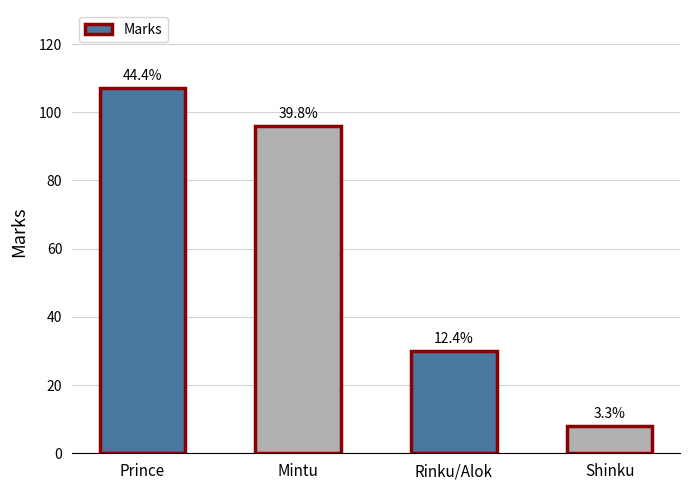

Approximately how many times larger is the value at Prince compared to Rinku/Alok?

3.6